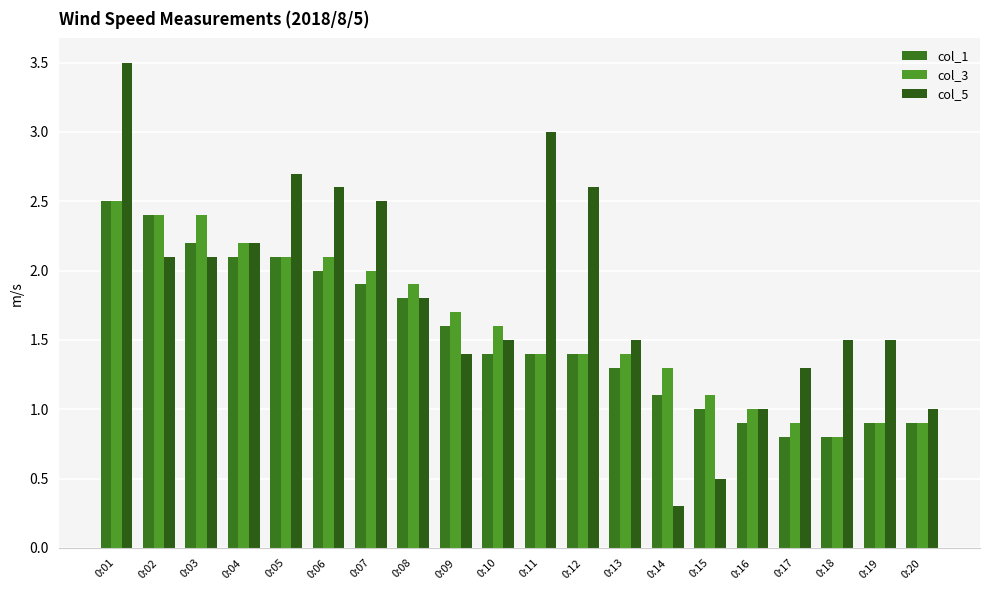

What is the sum of the col_1 values at 0:06 and 0:10?

3.4